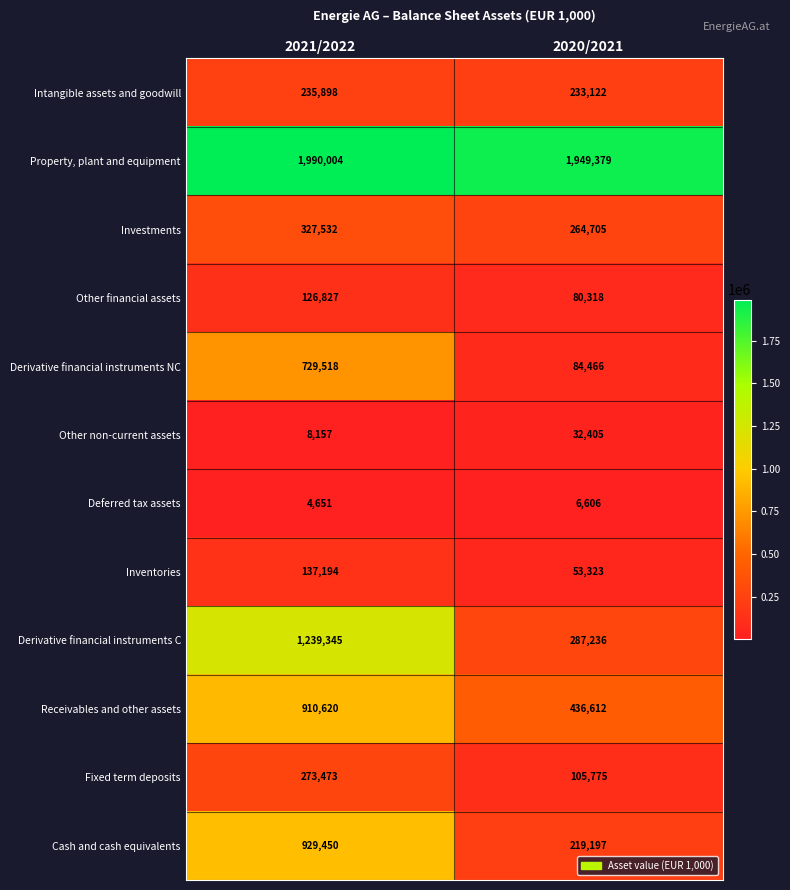

How many distinct data groups are displayed?

12